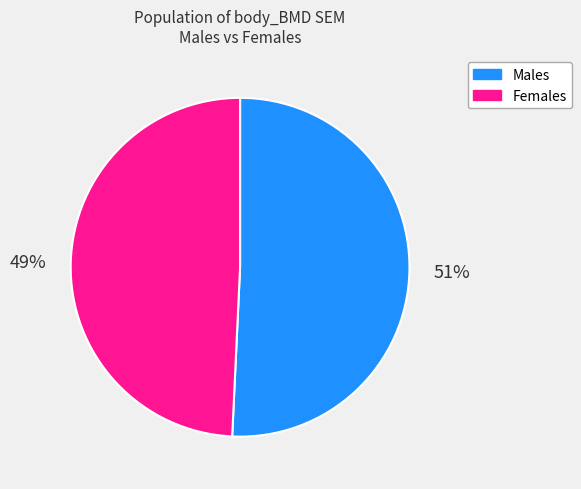

To the nearest percent, what percentage of the pie is Males?

51%